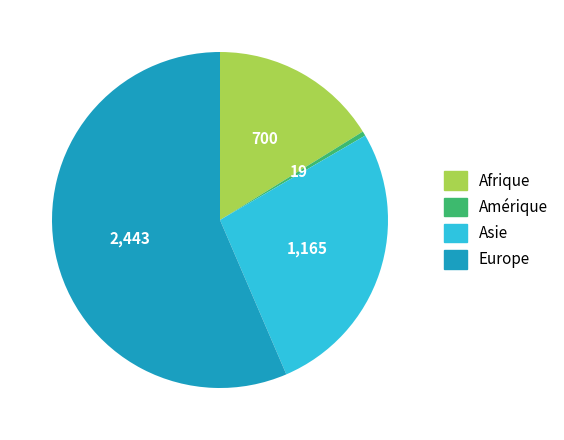

What is the majority slice?

Europe